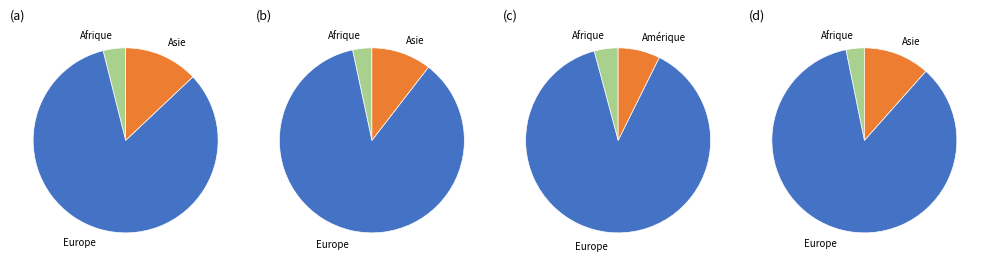

What percentage is the Asie slice, to the nearest percent?

12%